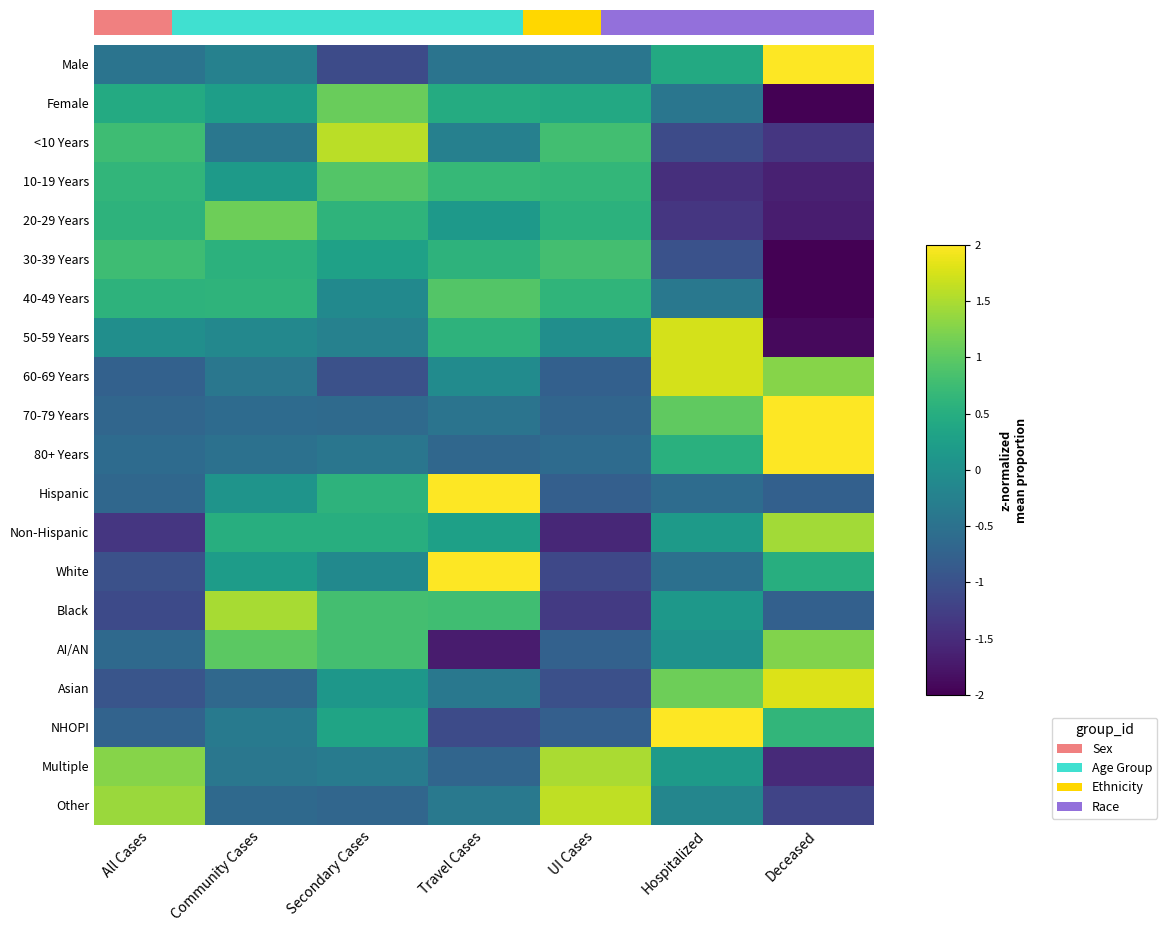

Which series has the widest spread of values?

50-59 Years